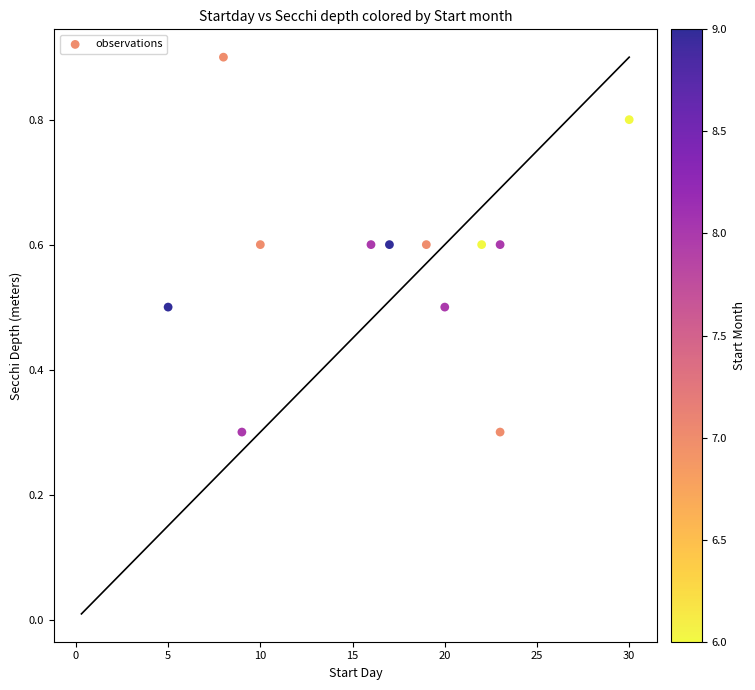

What is the average X value?

16.8